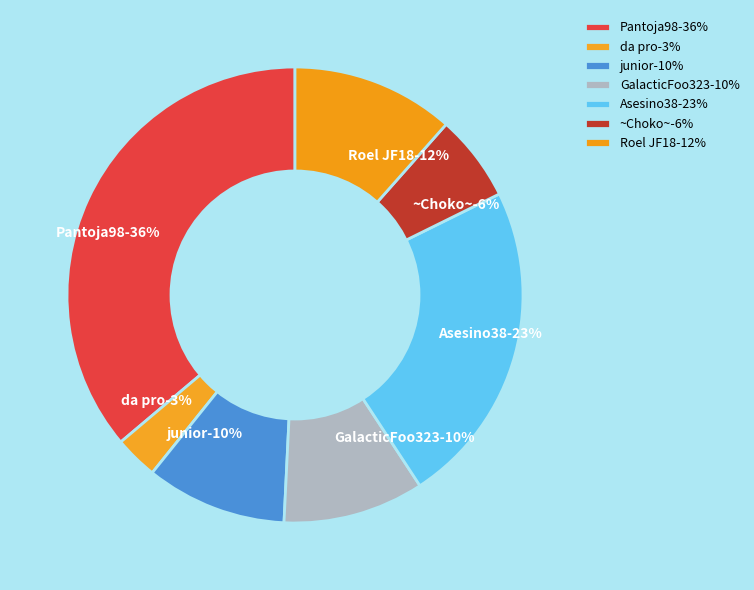

How many segments does this pie chart have?

7